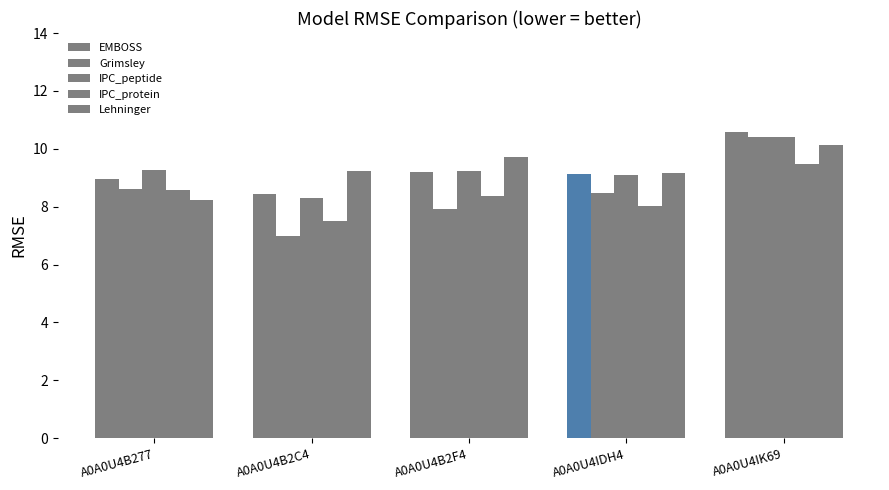

The value of IPC_protein at A0A0U4B2C4 is 7.5. True or false?

True